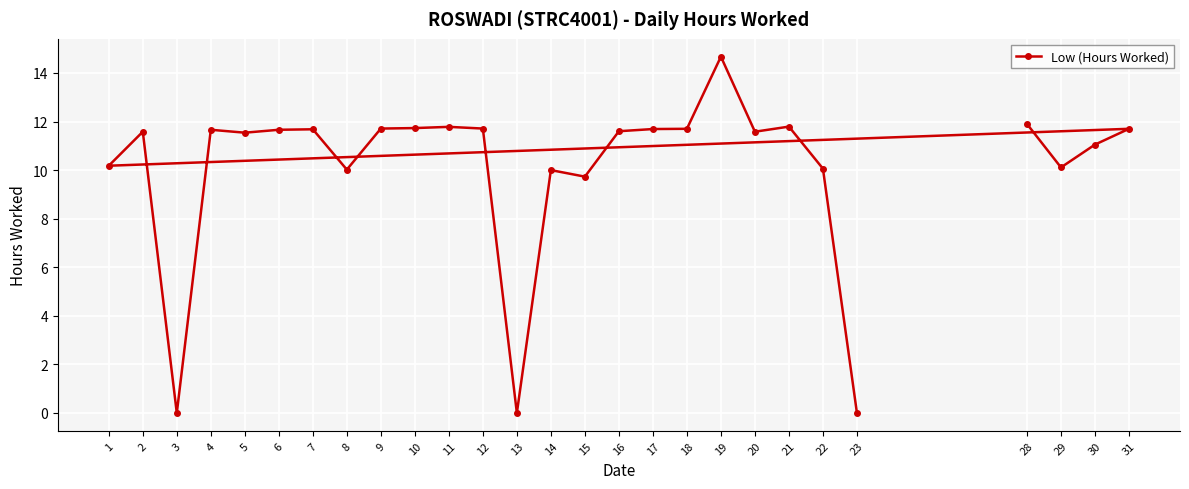

What is the difference between the maximum and minimum values?

14.7